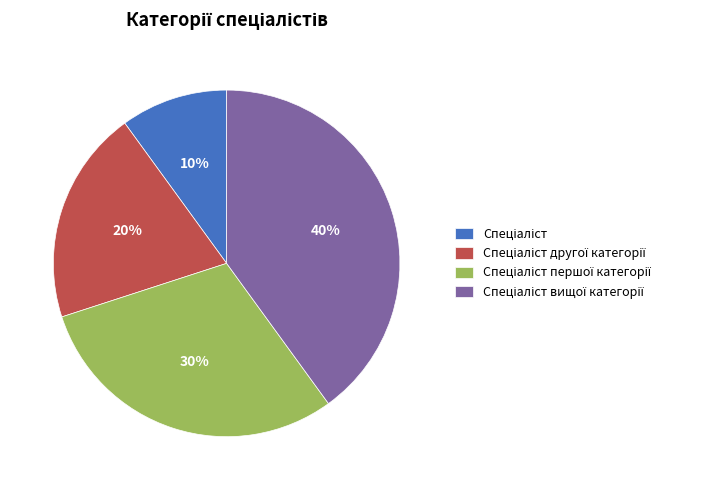

Is there any slice that represents more than half of the pie?

No